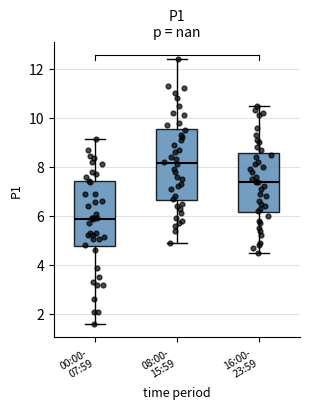

Reading left to right, transcribe this box plot: for each box, give where its median line is, the range the box spans, and where its two whiskers end, as read against the y-axis. The values are not printed on the chart, so give them approximately, as read against the axis.

00:00- 07:59: median 5.8, box 4.8 to 7.4, whiskers 1.6 to 9.2
08:00- 15:59: median 8.2, box 6.6 to 9.6, whiskers 5.0 to 12.4
16:00- 23:59: median 7.4, box 6.2 to 8.6, whiskers 4.6 to 10.6